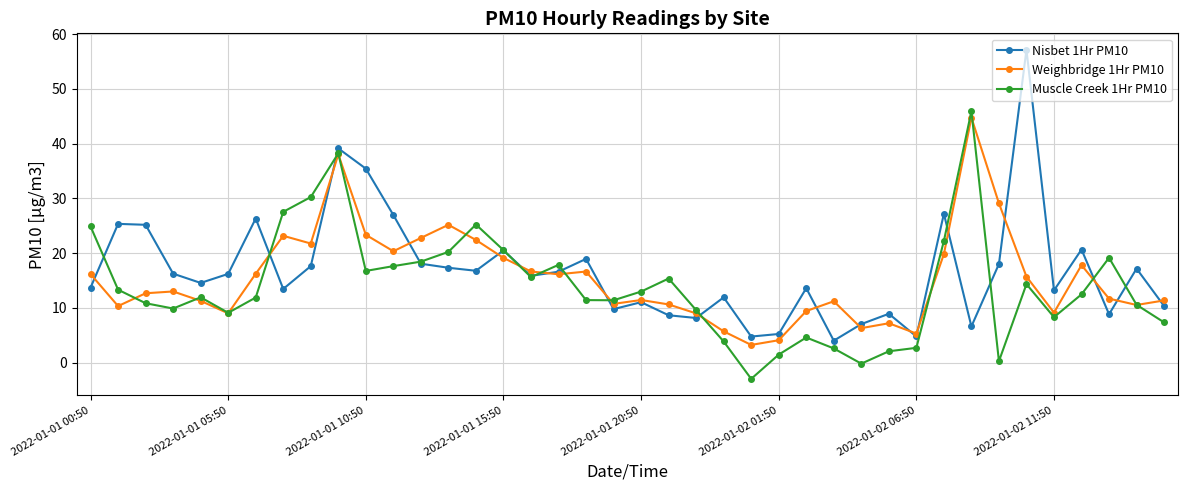

What is the value of the Nisbet 1Hr PM10 point at the 40th from the left?

10.3